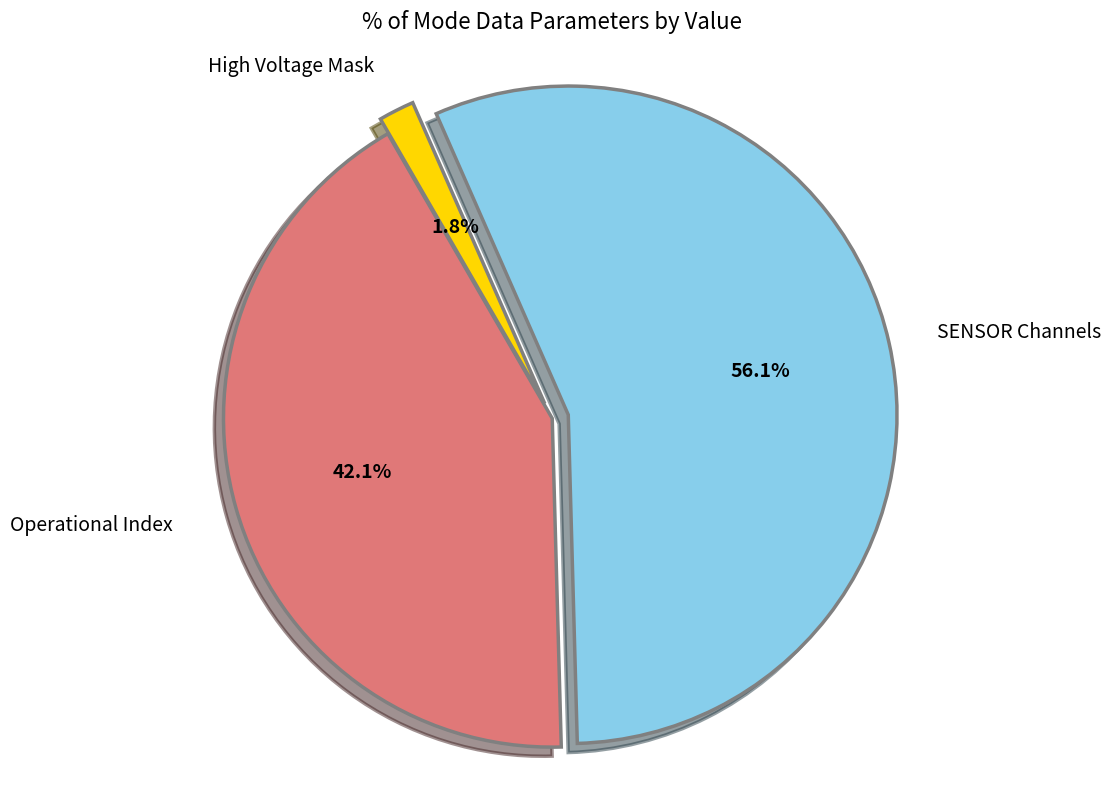

Is there any slice that represents more than half of the pie?

Yes